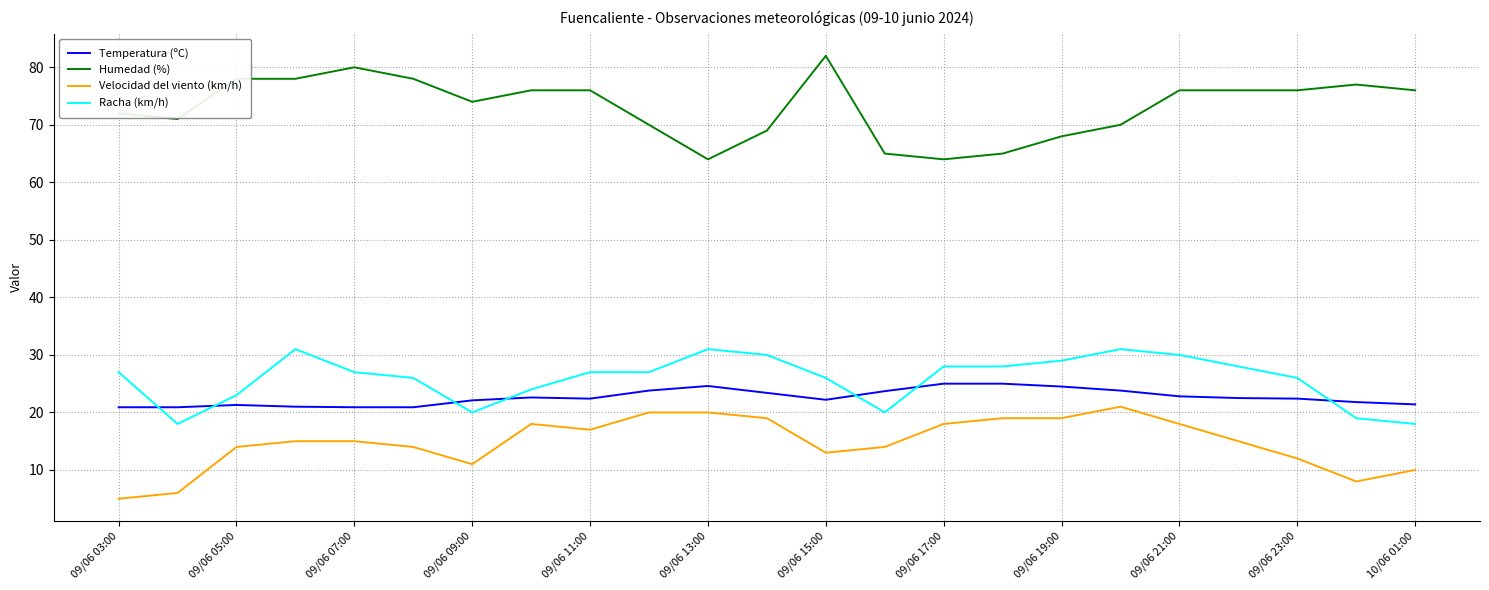

What is the smallest value displayed?

5.0